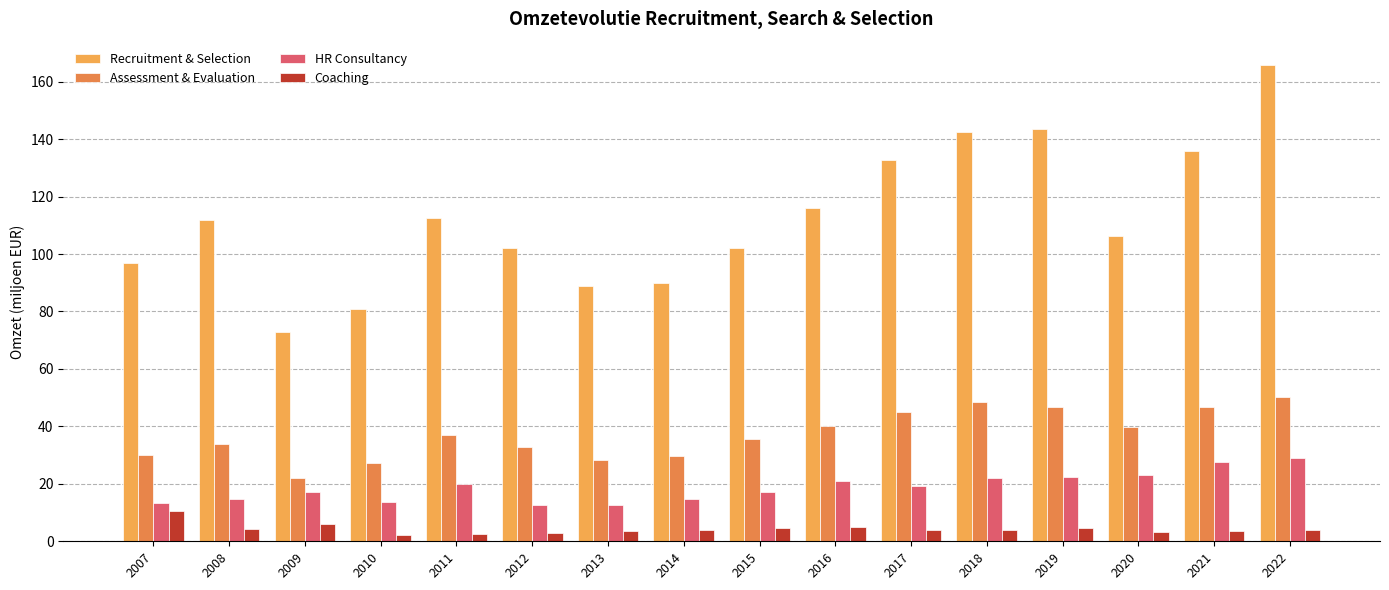

What is the greatest value displayed?

165.7